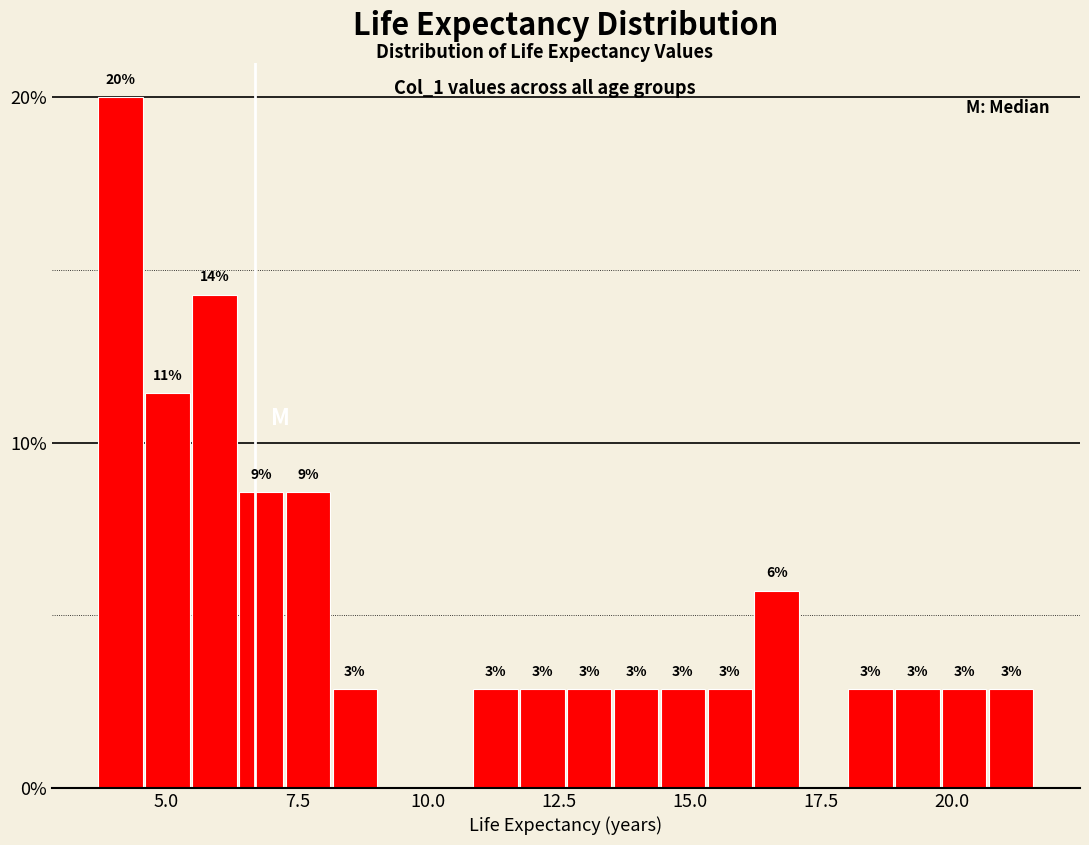

Around what value on the x-axis is the tallest bar? Give the approximate position of its centre, as read against the axis.

4.0